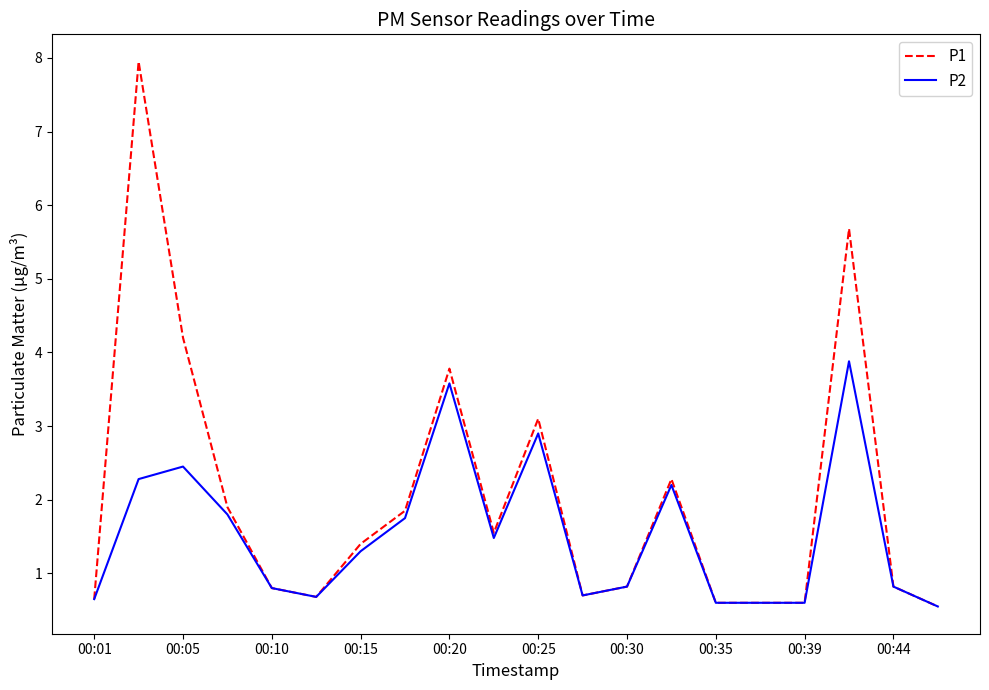

How many categories are shown in the chart?

20